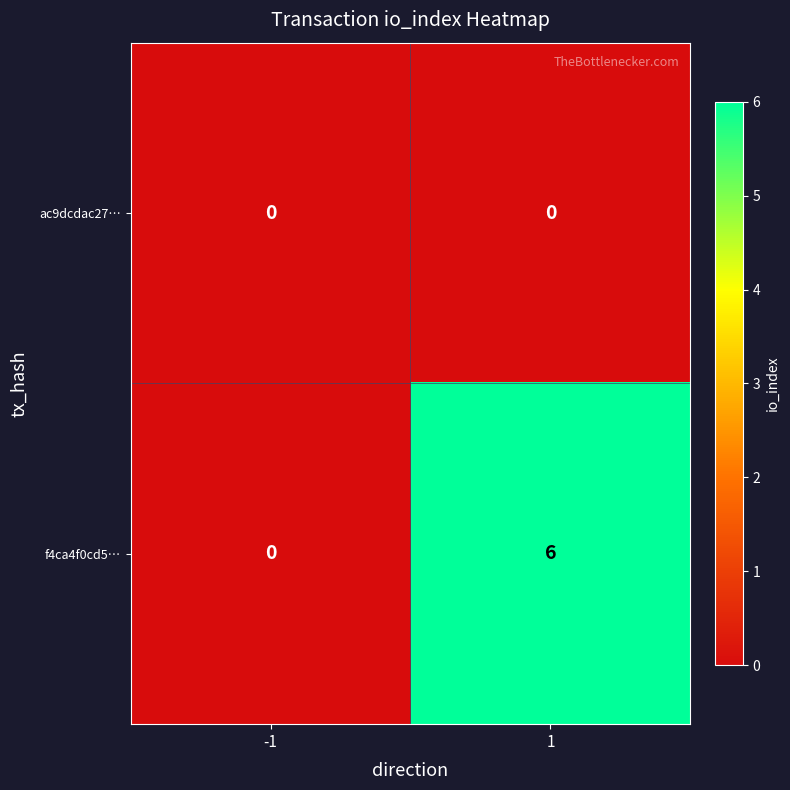

Reading left to right, what are all the values shown in this chart?

ac9dcdac27…: -1=0	1=0
f4ca4f0cd5…: -1=0	1=6